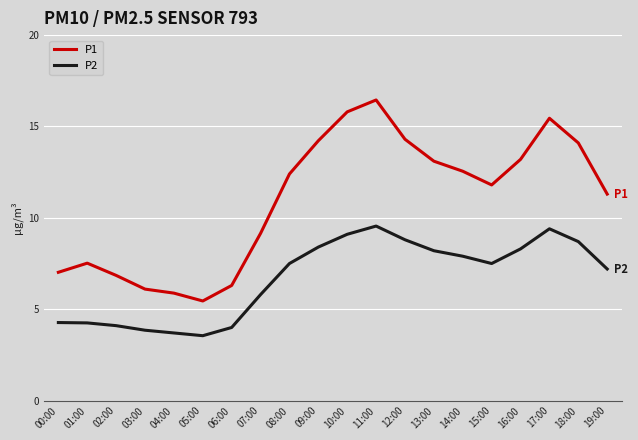

The value of P1 at 12:00 is 23.8. True or false?

False